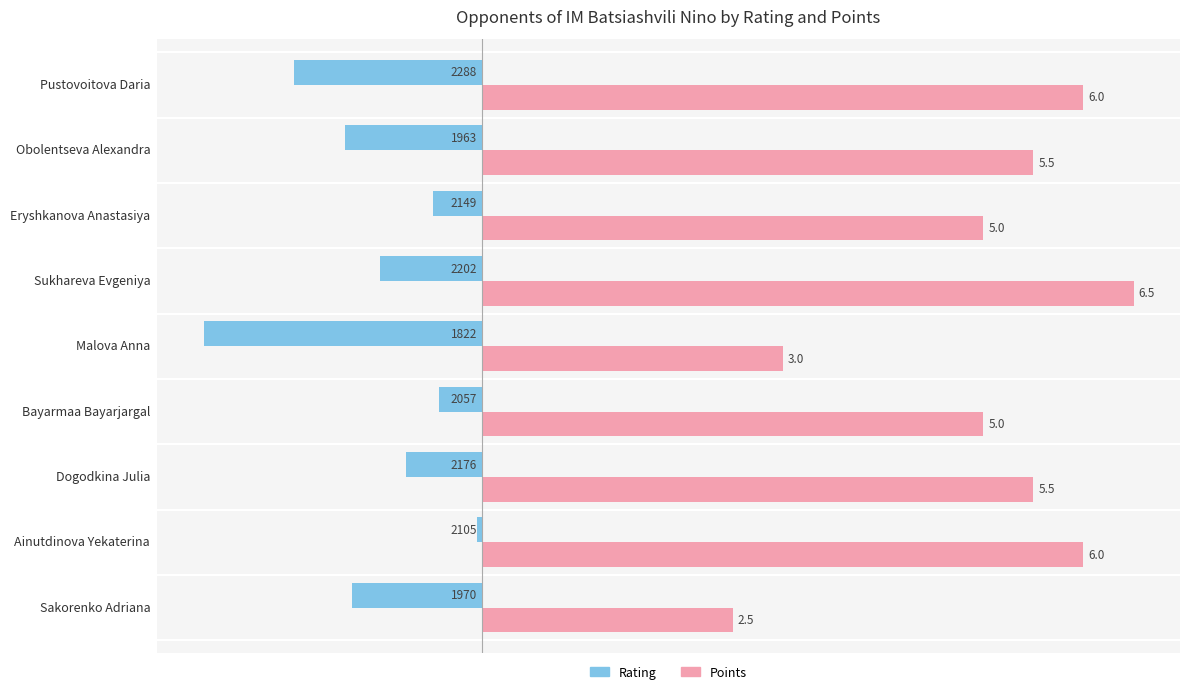

At which category is the sum across all series the highest?

Ainutdinova Yekaterina